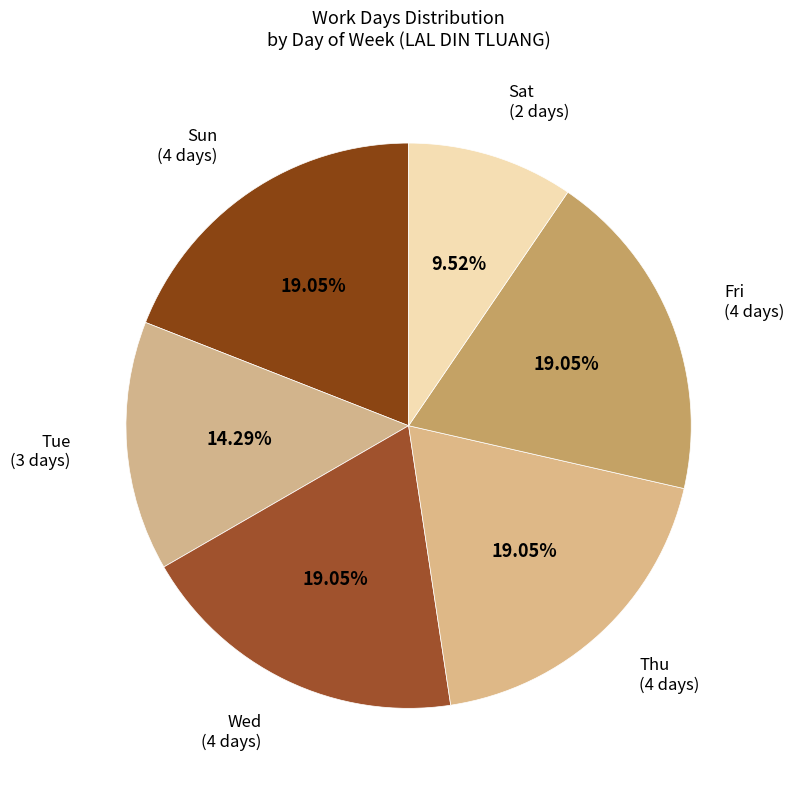

Which has a higher value, Sun or Tue?

Sun